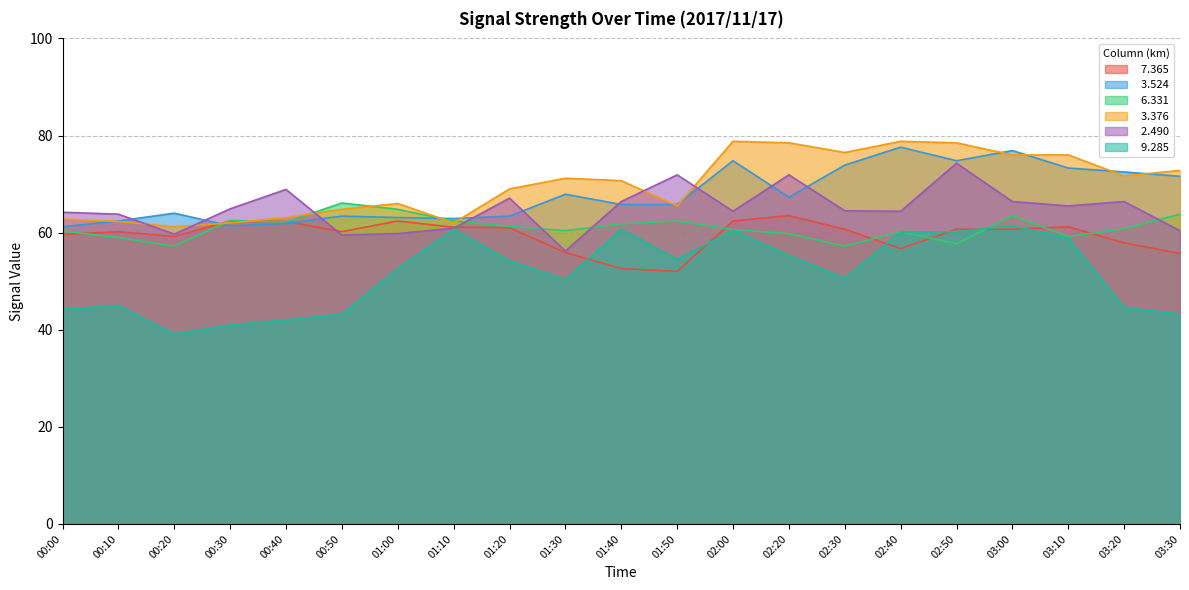

True or false:   7.365 has a value of 17.3 at 03:20.

False